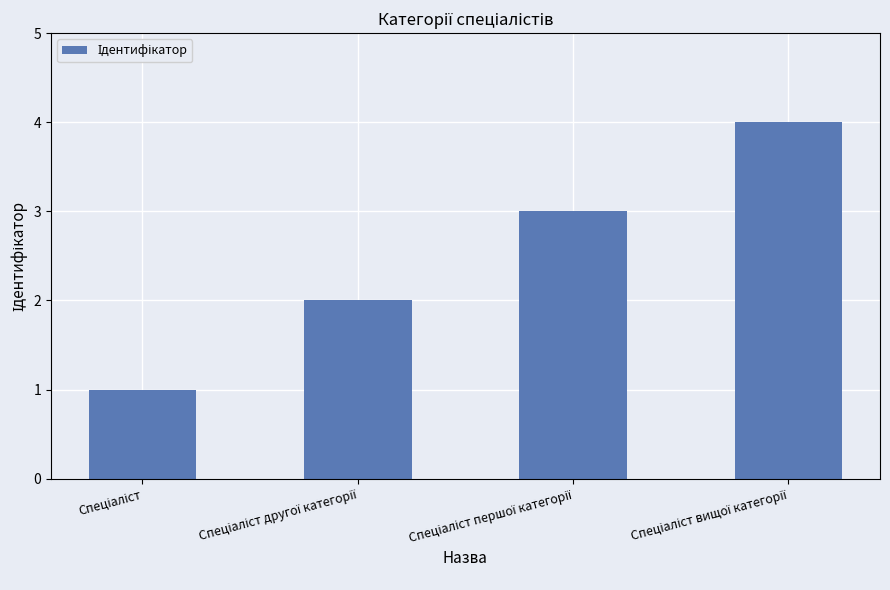

What is the sum of all values?

10